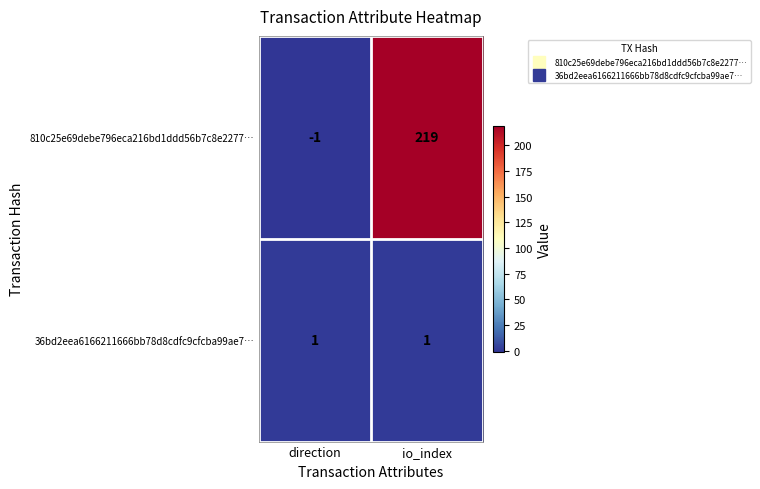

What is the smallest value displayed?

-1